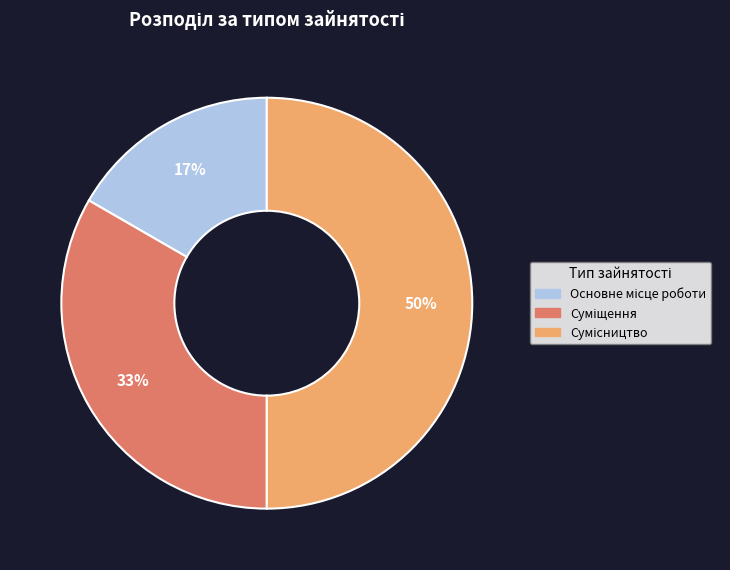

To the nearest percent, what is the difference between the largest and smallest slice percentages?

33%